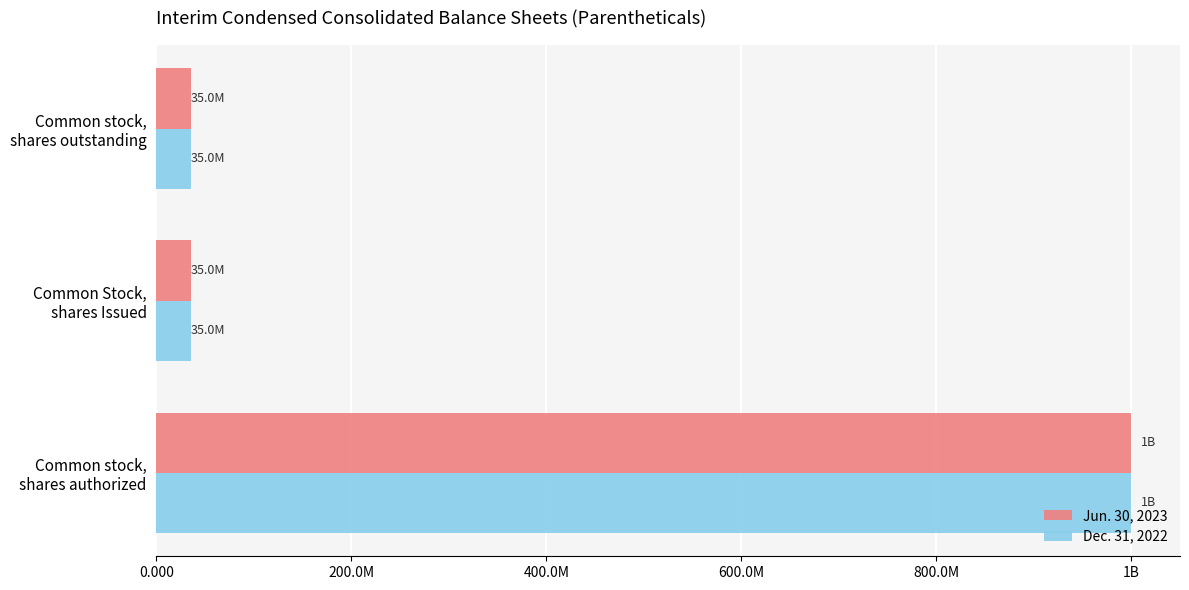

What are all the series names shown in the legend?

Jun. 30, 2023, Dec. 31, 2022